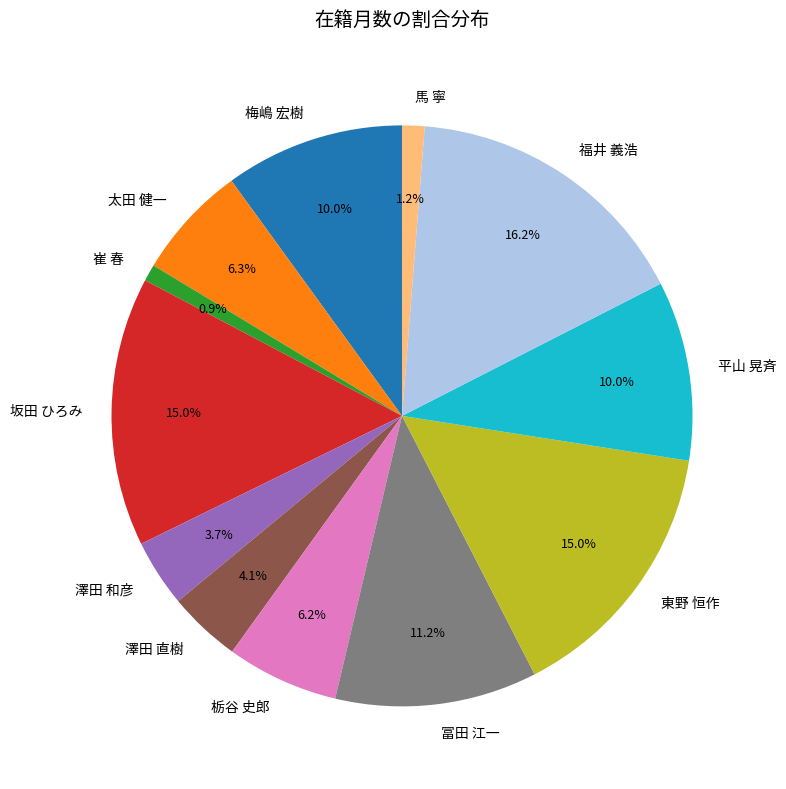

What percentage is the 坂田 ひろみ slice, to the nearest percent?

15%